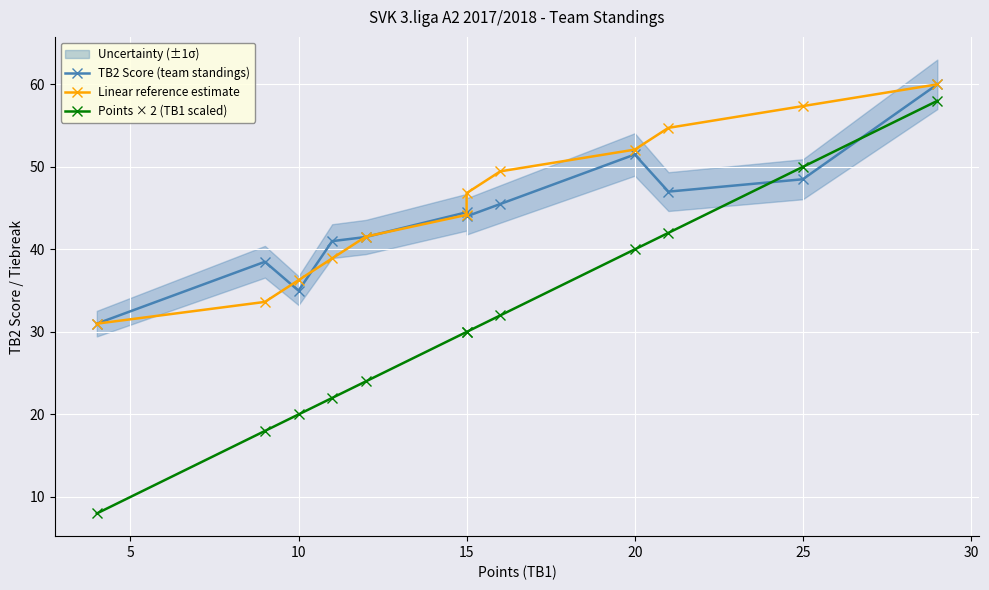

Which series has the widest spread of values?

Points × 2 (TB1 scaled)